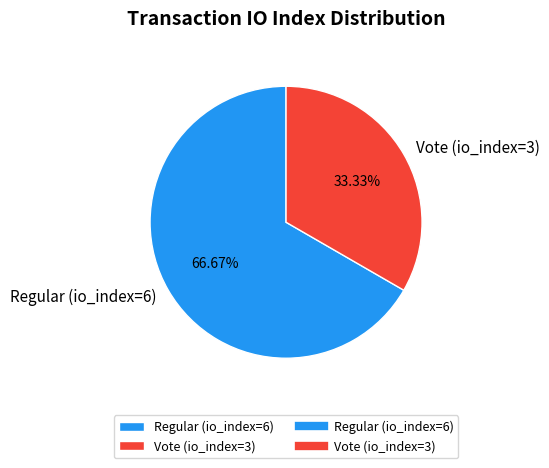

Rank the categories by value from highest to lowest.

Regular (io_index=6), Vote (io_index=3)